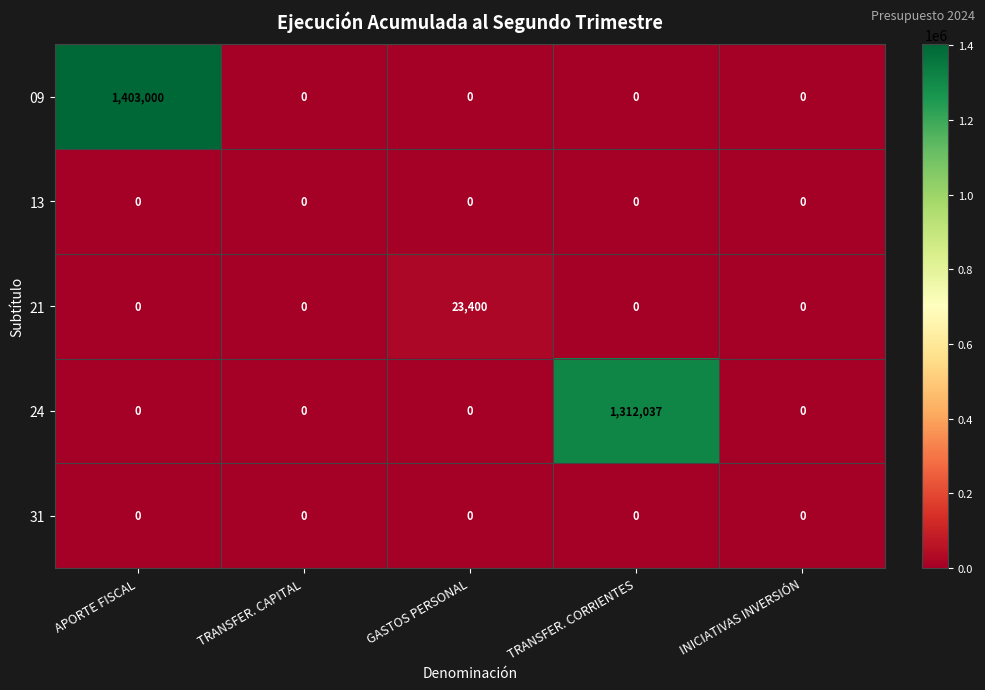

The 24 series shows 0 at INICIATIVAS INVERSIÓN. True or false?

True